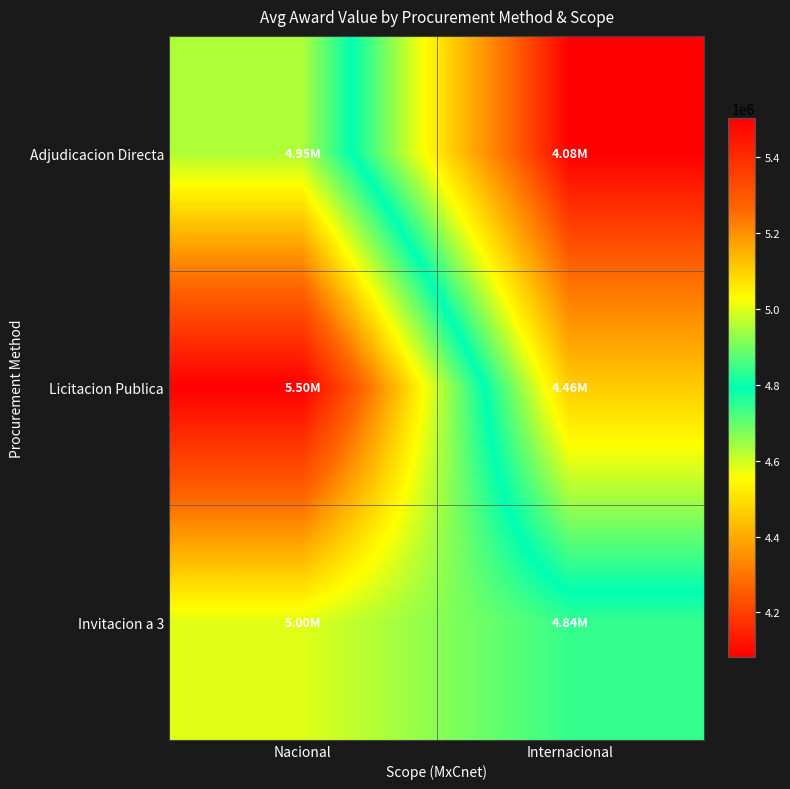

Between Internacional and Nacional, which is larger?

Nacional